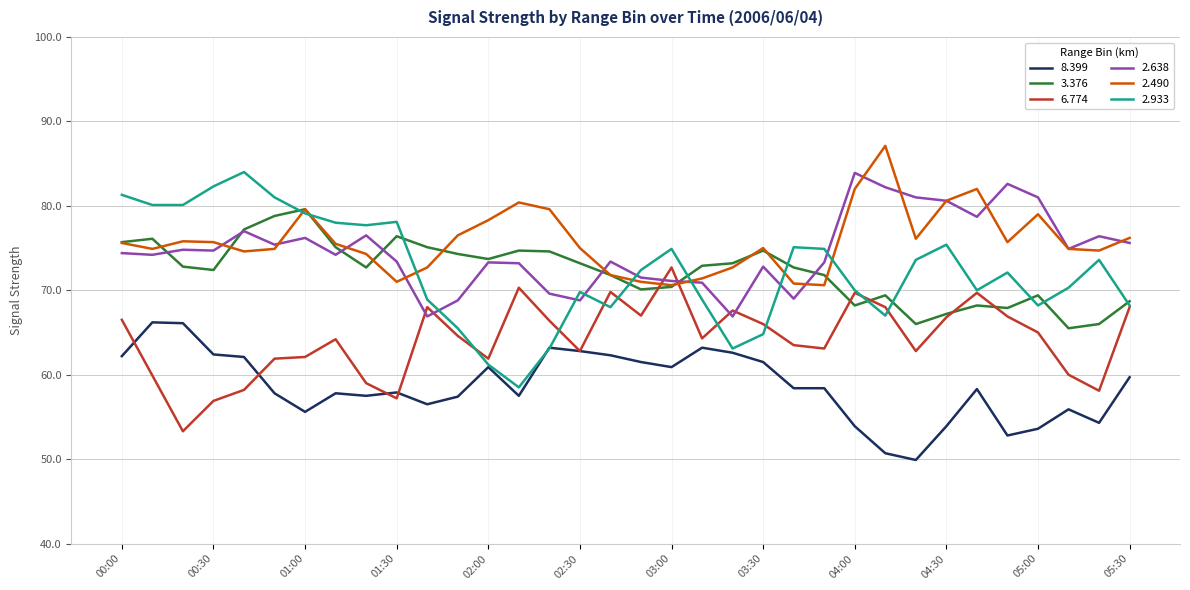

What is the minimum value shown in the chart?

49.9